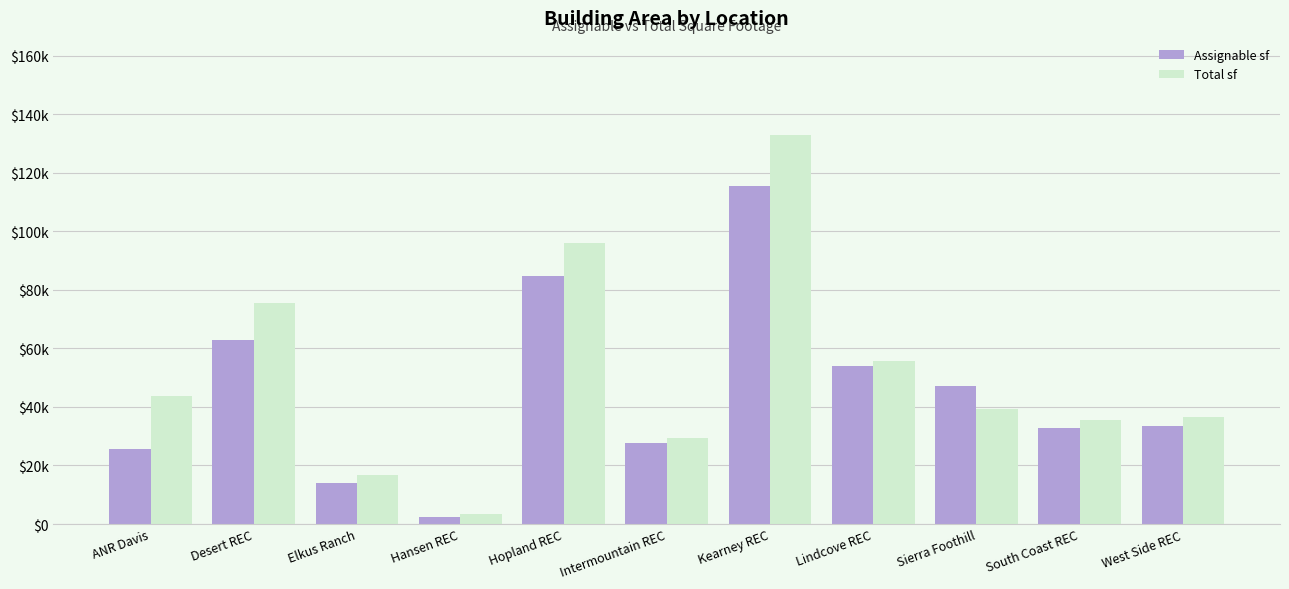

What is the label of the 8th bar from the right?

Hansen REC